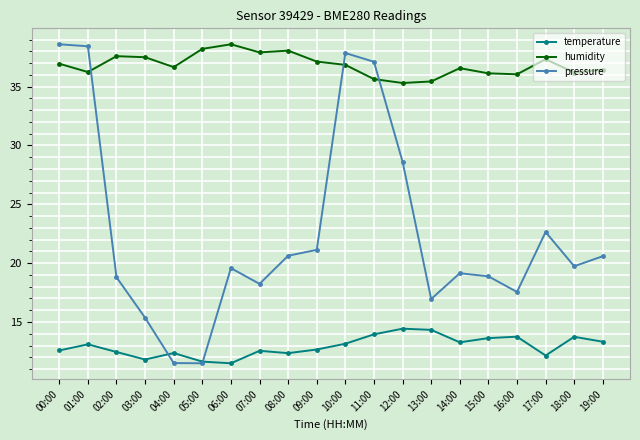

Rank the series at 14:00 from lowest to highest value.

temperature, pressure, humidity